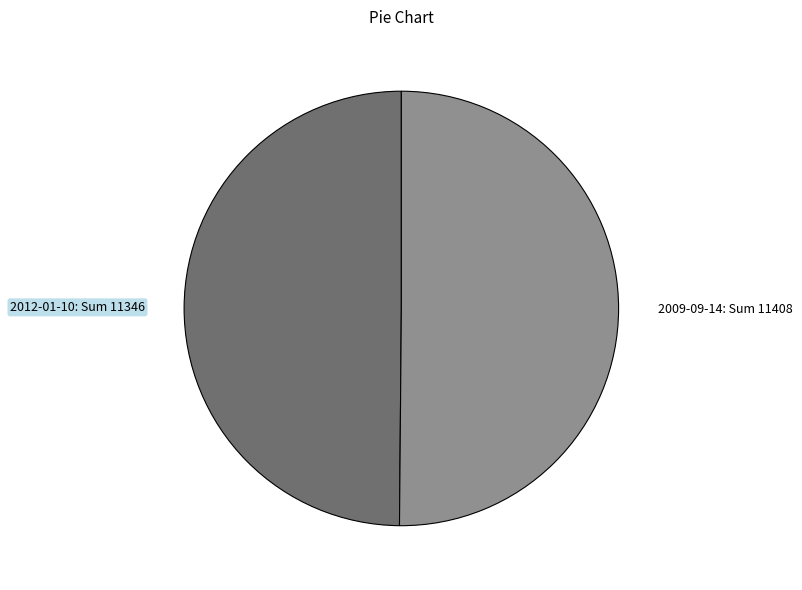

Combined, do 2009-09-14: Sum 11408 and 2012-01-10: Sum 11346 account for over 50%?

Yes